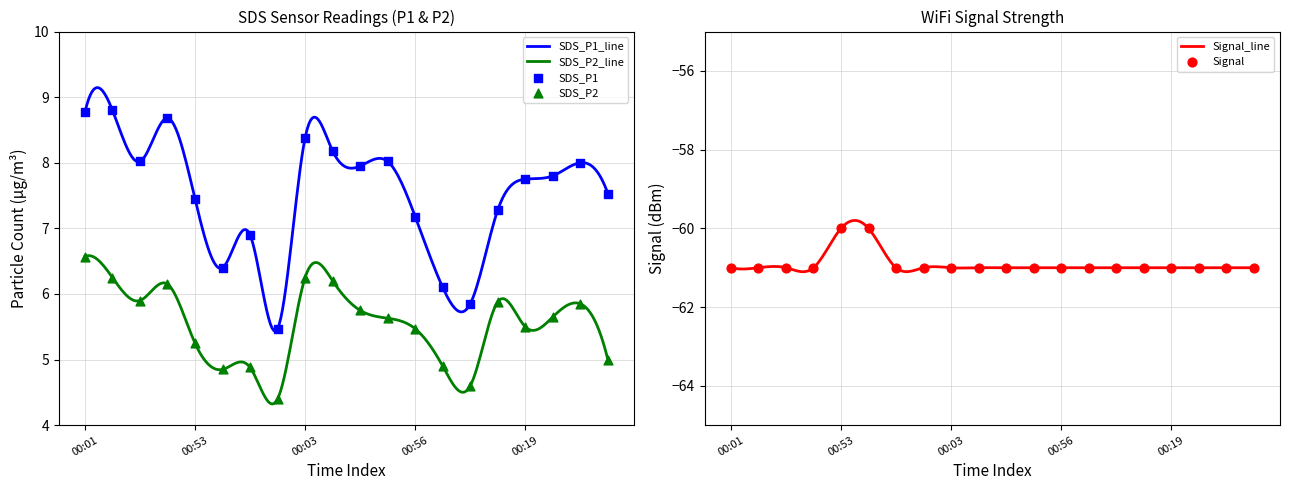

Is the value of Signal at 00:56 greater than the value of SDS_P2 at 00:14?

No